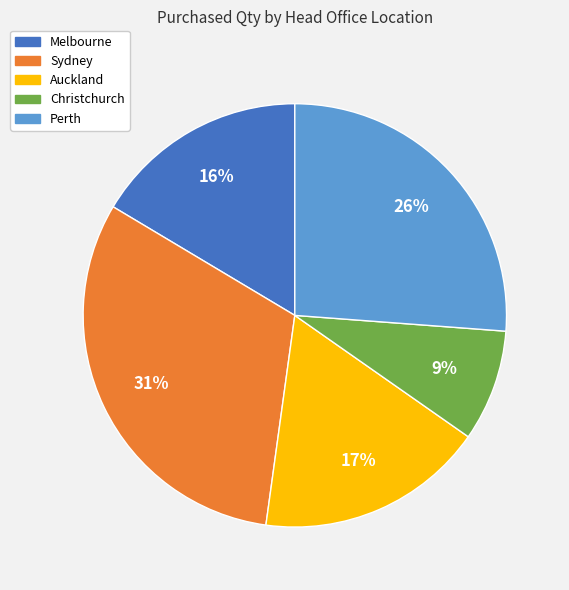

Which category has the biggest portion of the pie?

Sydney